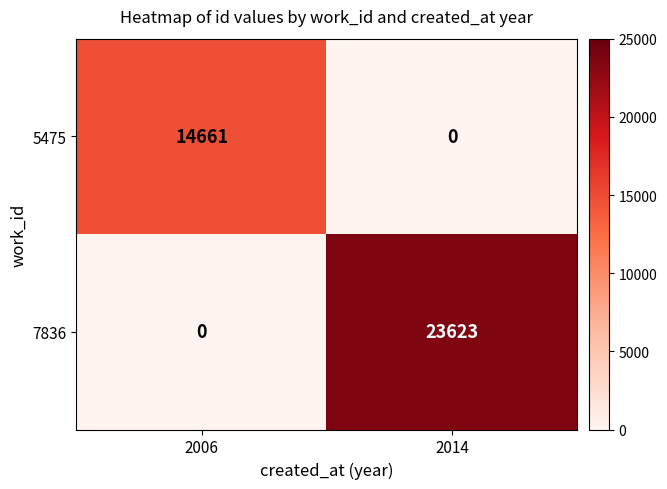

List the series in order of their peak value, lowest first.

5475, 7836